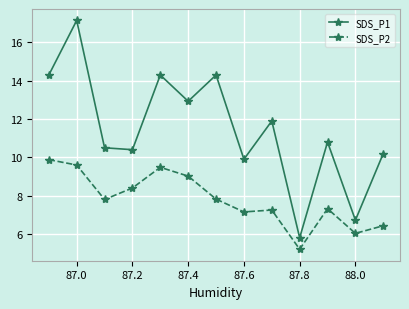

What are all the series names shown in the legend?

SDS_P1, SDS_P2